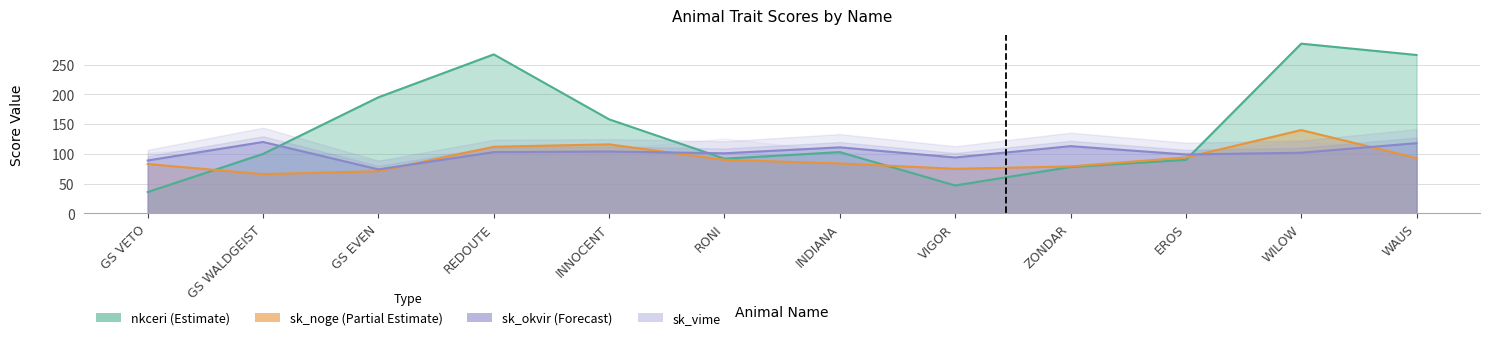

In nkceri, how many points are higher than both neighbors (excluding endpoints)?

3